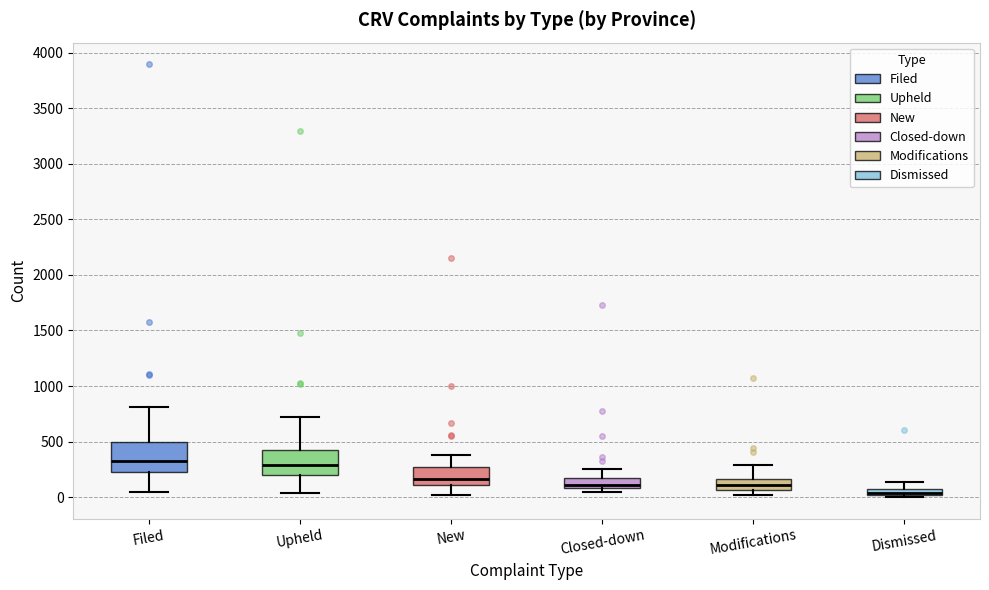

Where does the upper whisker of the box for Upheld end on the y-axis? The values are not printed on the chart, so give them approximately, as read against the axis.

700